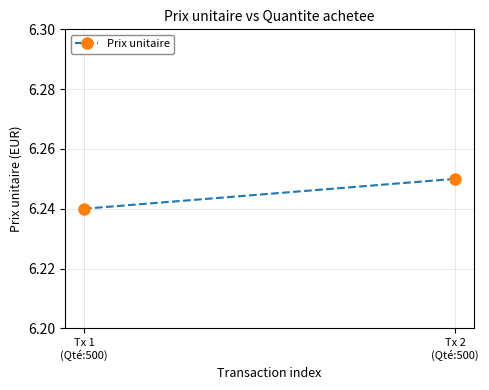

Approximately how many times larger is the value at Tx 2
(Qté:500) compared to Tx 1
(Qté:500)?

1.0